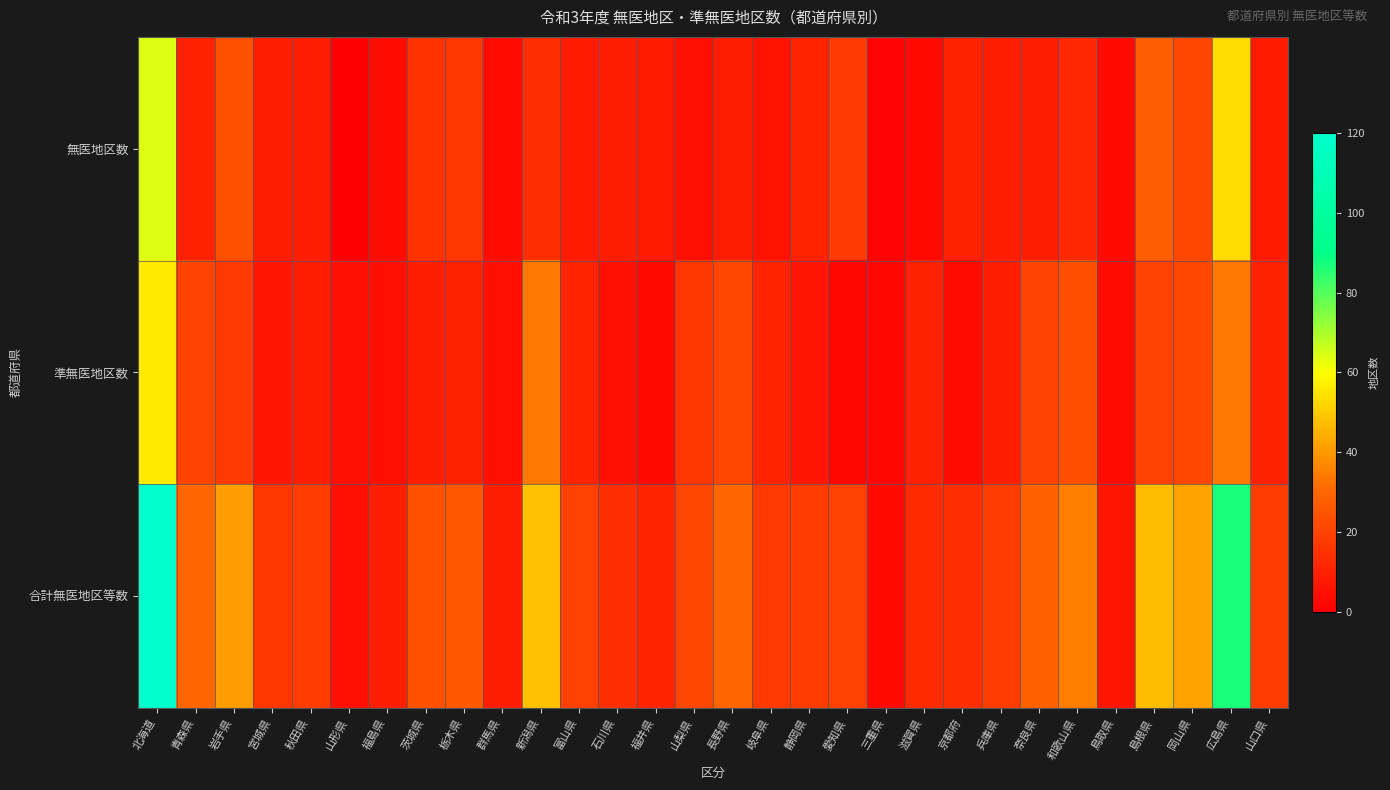

What is the total value across all series at 山梨県?

42